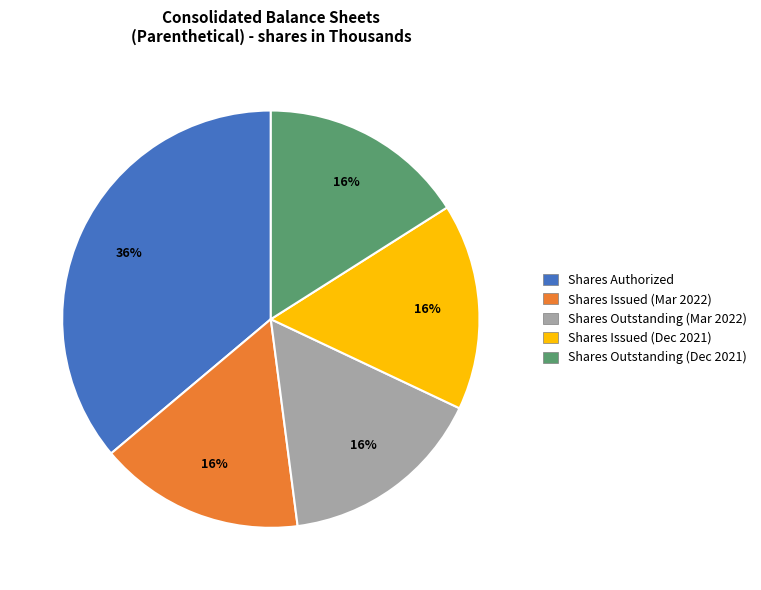

Is the sum of Shares Issued (Mar 2022) and Shares Outstanding (Dec 2021) greater than half?

No